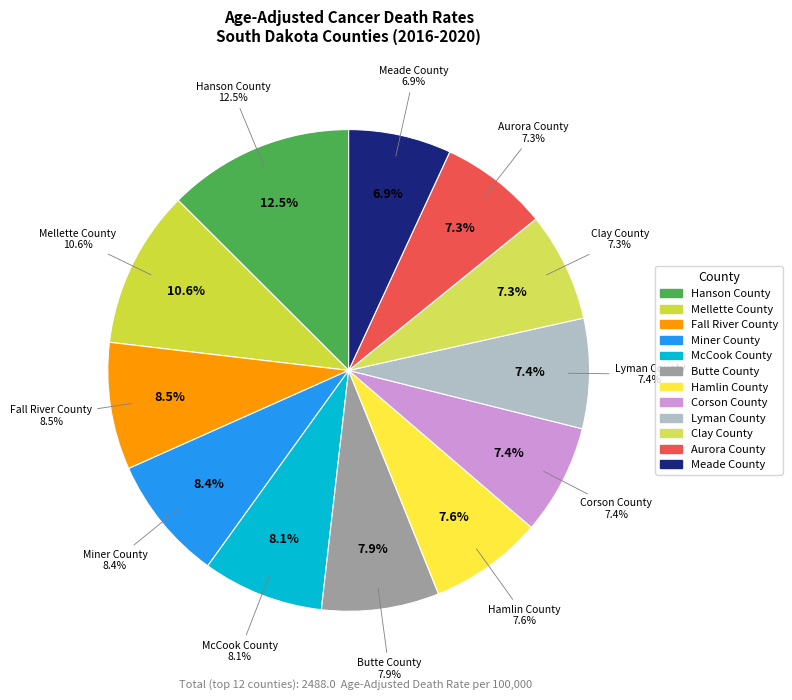

What is the change in value from Butte County to Corson County?

-12.2